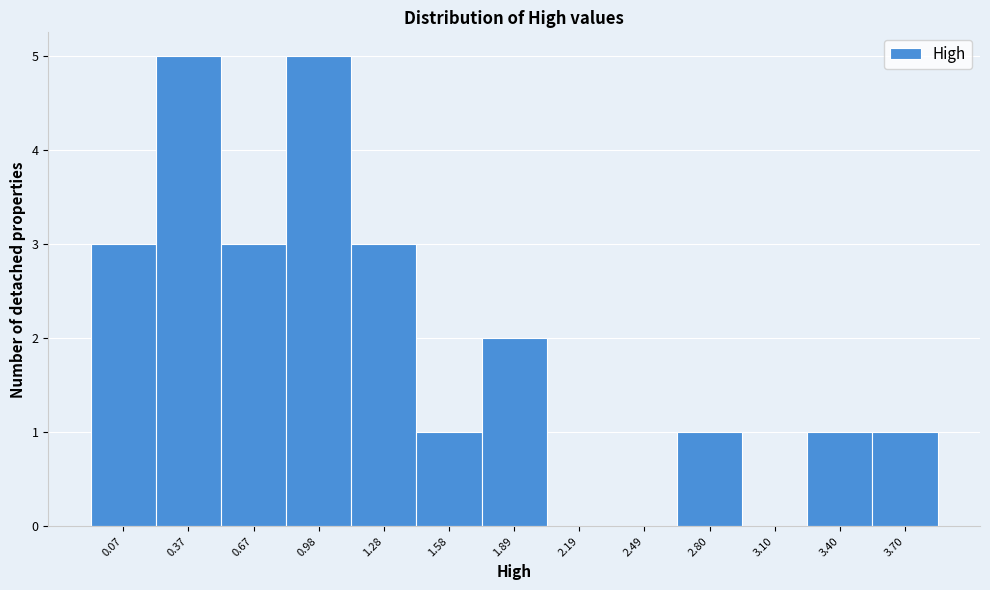

Reading left to right, what are all the values shown in this chart?

0.07=3	0.37=5	0.67=3	0.98=5	1.28=3	1.58=1	1.89=2	2.19=0	2.49=0	2.80=1	3.10=0	3.40=1	3.70=1